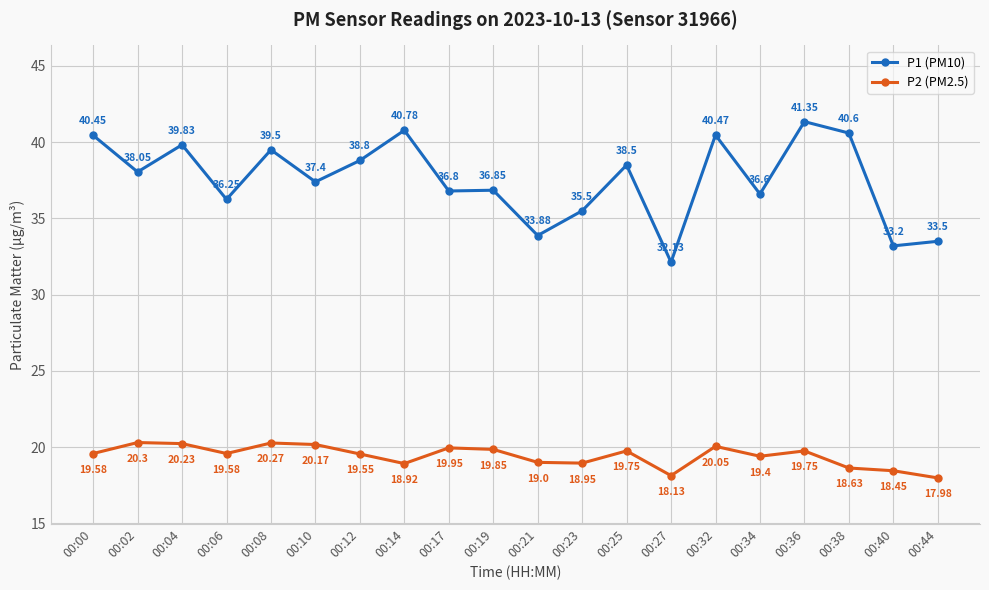

Which series has the largest total across all categories?

P1 (PM10)